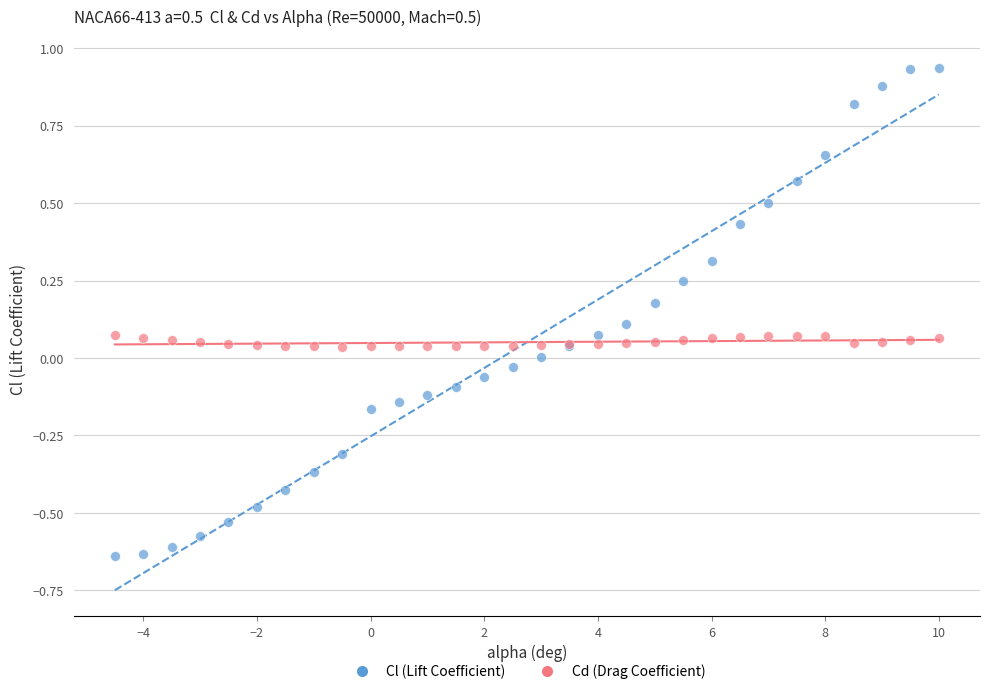

Which series has the widest spread of Y values?

Cl (Lift Coefficient)